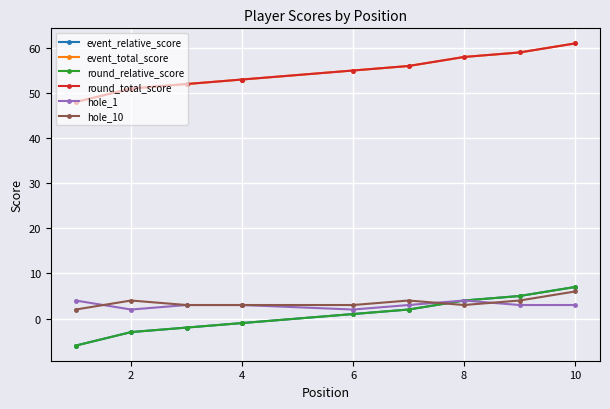

True or false: hole_1 has a value of 2 at 4.

False